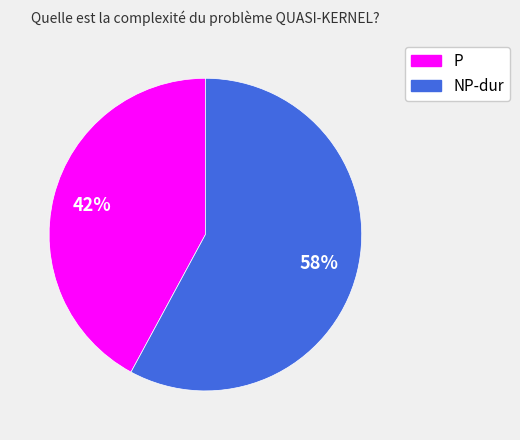

To the nearest percent, what is the average slice percentage?

50%